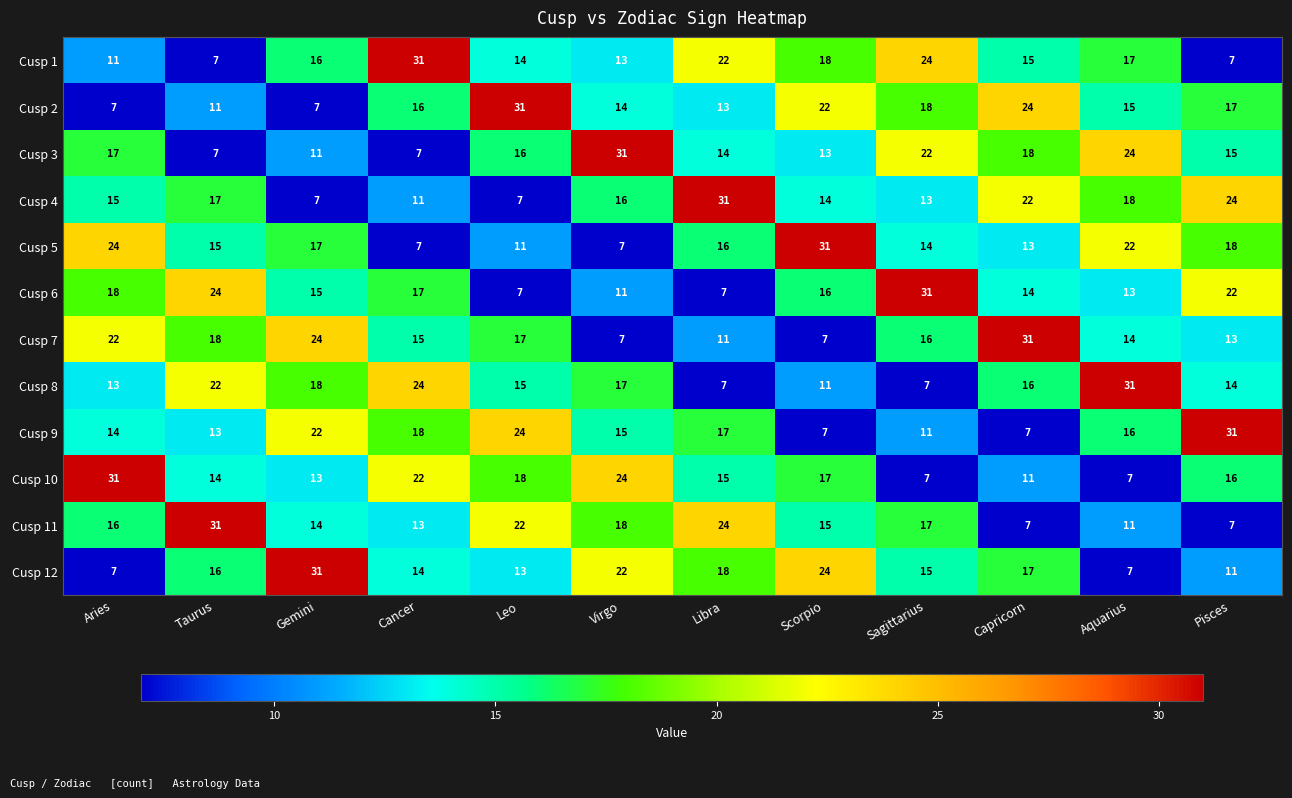

What is the highest value of the Cusp 6 series?

31